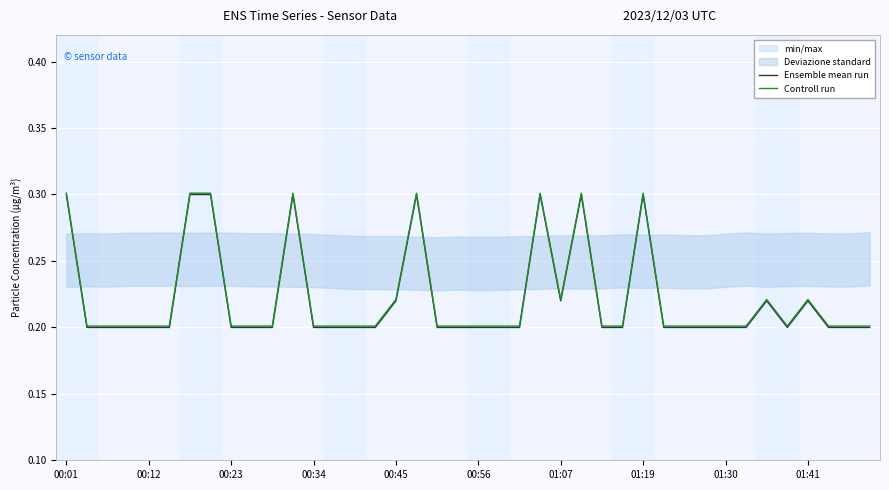

At which category is the sum across all series the highest?

00:01